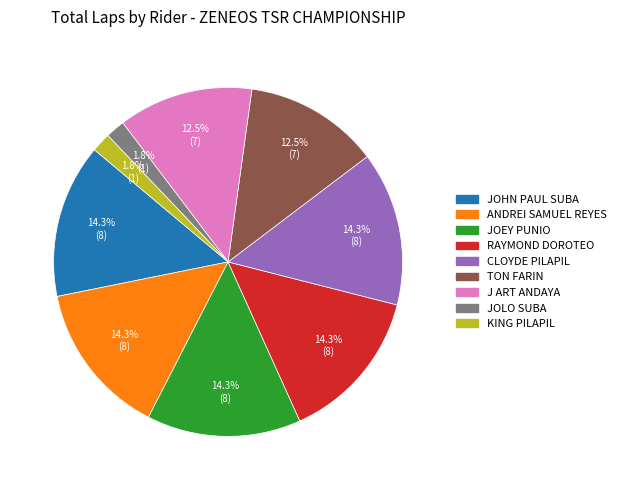

Is there a majority slice in this chart?

No